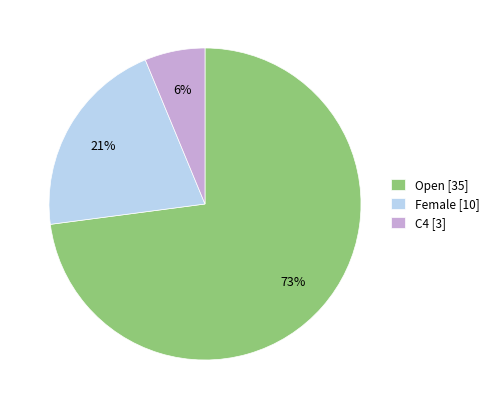

What is the majority slice?

Open